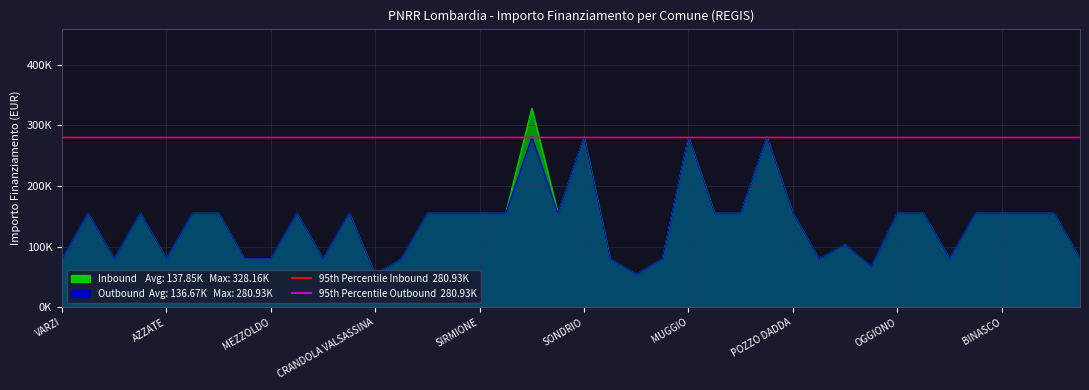

How many data points in Inbound are above 155234?

4